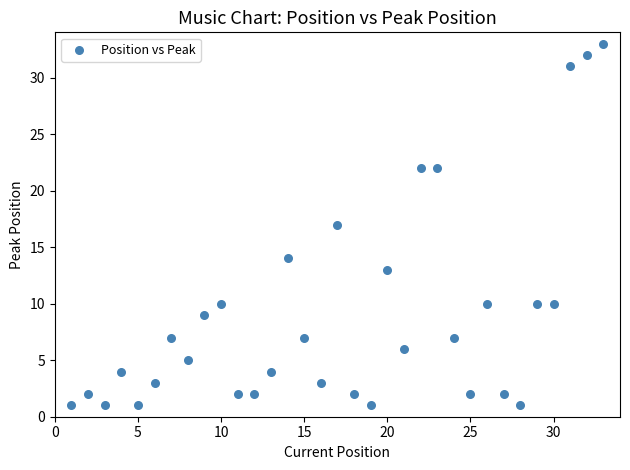

What is the range of Y values (max minus min)?

32